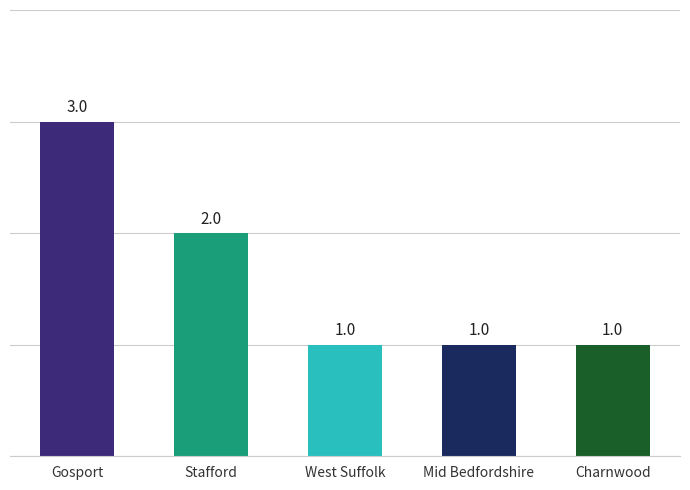

Reading left to right, transcribe all the data shown in this chart.

Gosport=3	Stafford=2	West Suffolk=1	Mid Bedfordshire=1	Charnwood=1